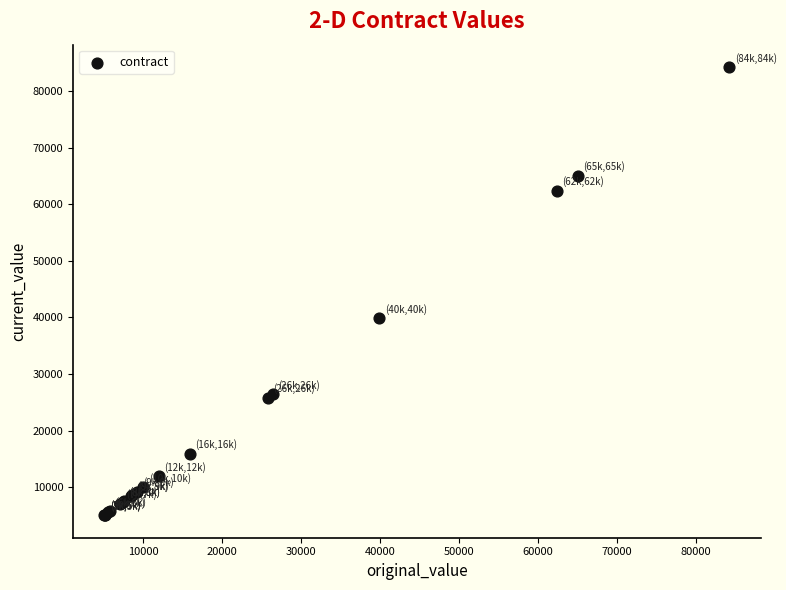

What Y value in the scatter plot is closest to 44642?

39906.2